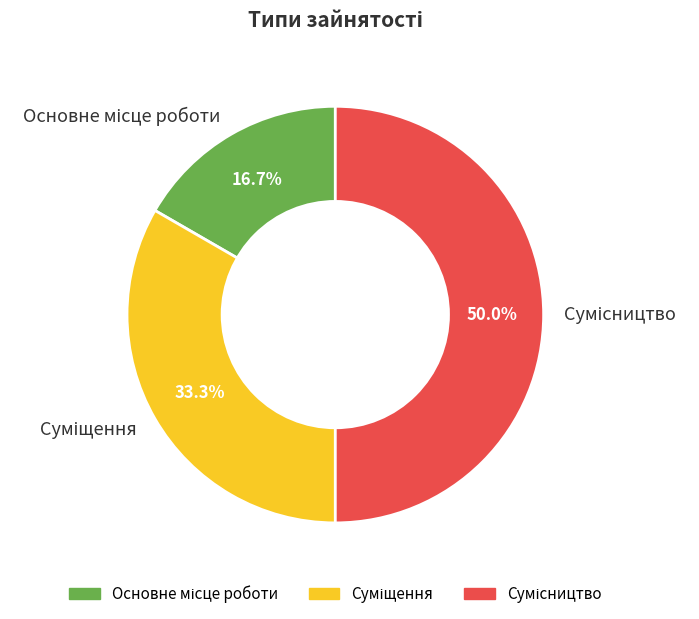

How many slices are in this pie chart?

3